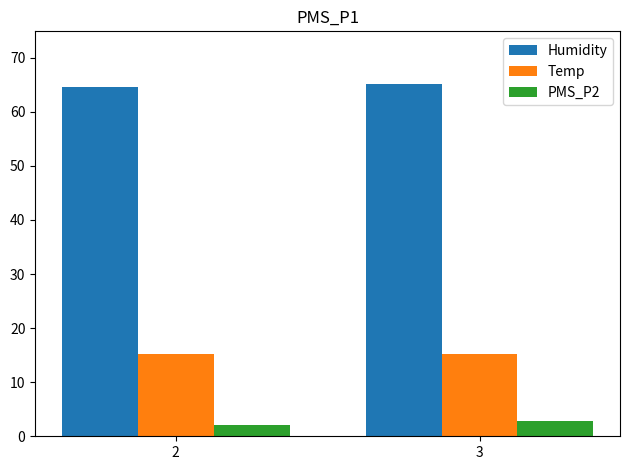

Is it true that PMS_P2 equals 2.0 at 2?

True